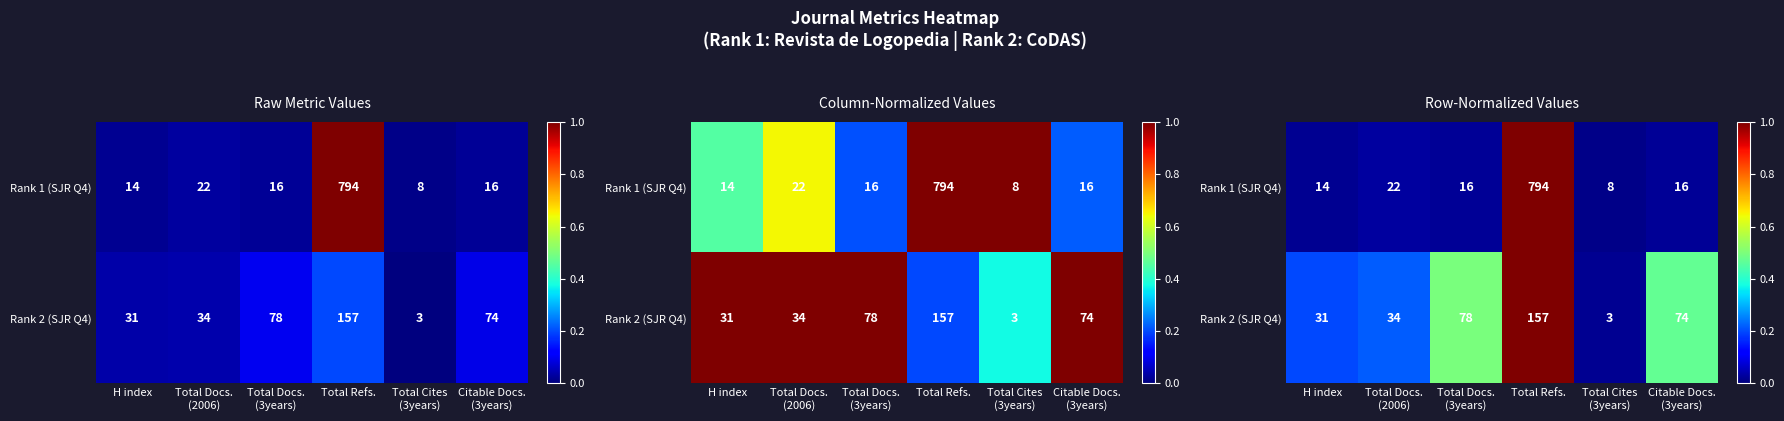

Which series has the largest total across all categories?

Rank 2 (SJR Q4)